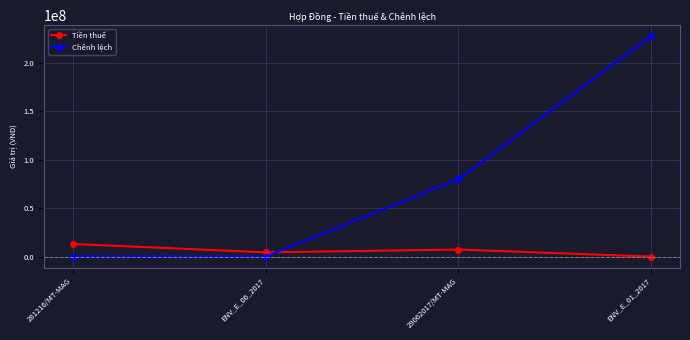

Where is Tiền thuế nearest to the value 6500000?

29062017/MT-MAG